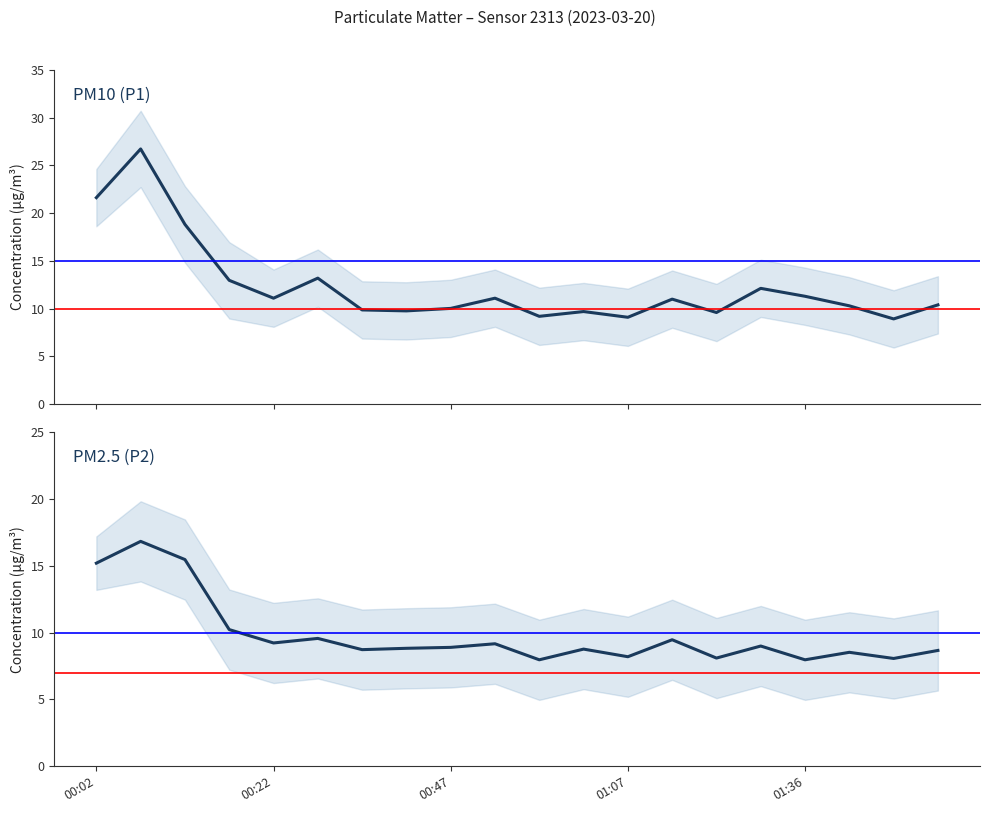

The PM2.5 (P2) series shows 6.8 at 00:47. True or false?

False